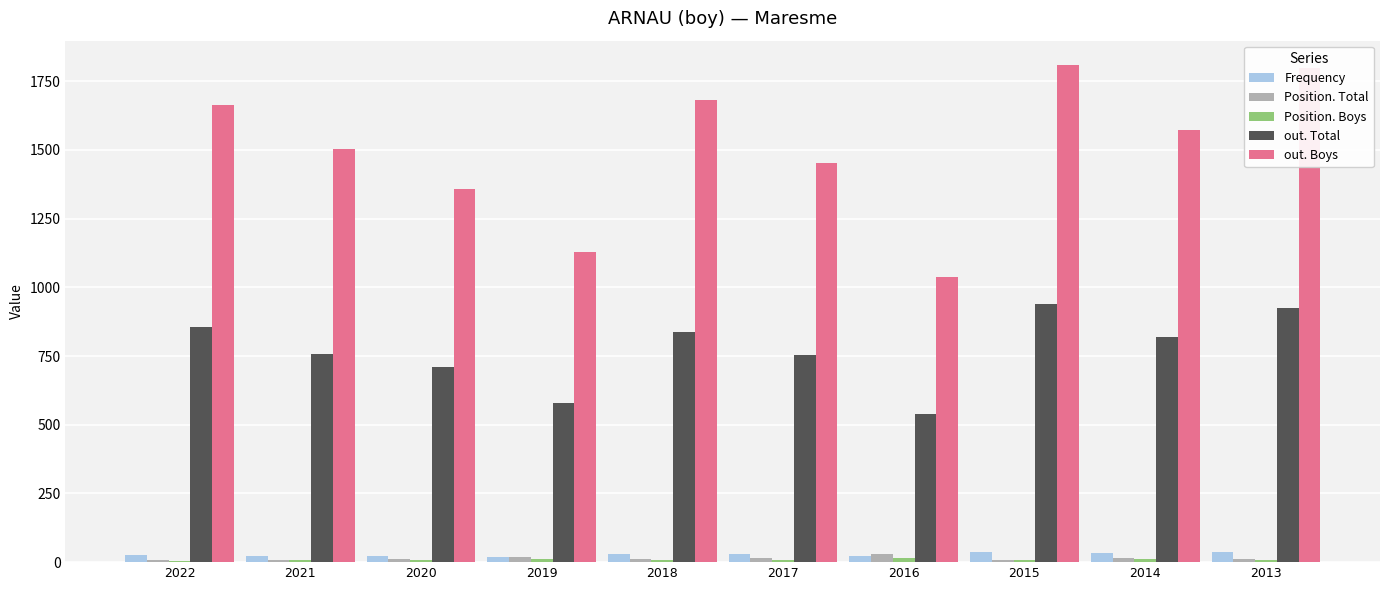

What is the spread (max minus min) of values at 2019?

1117